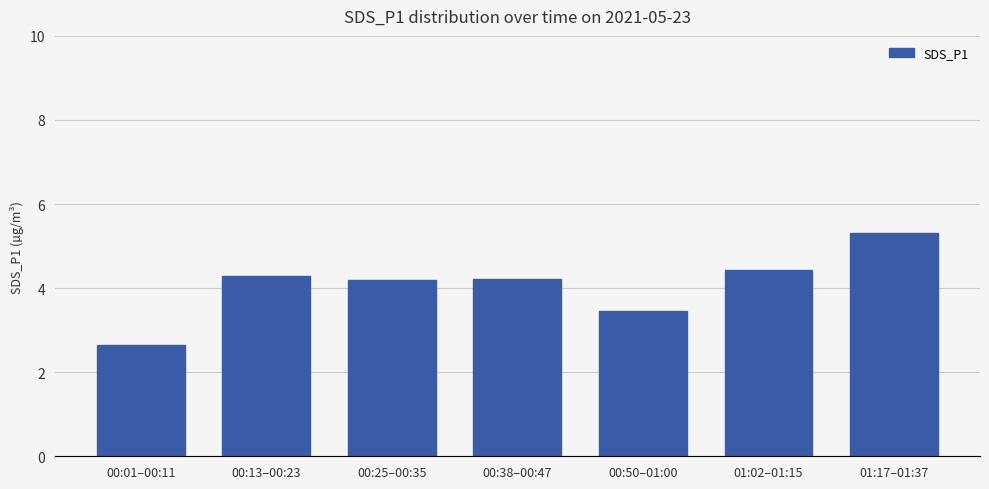

Approximately how many times larger is the value at 00:50–01:00 compared to 00:01–00:11?

1.3